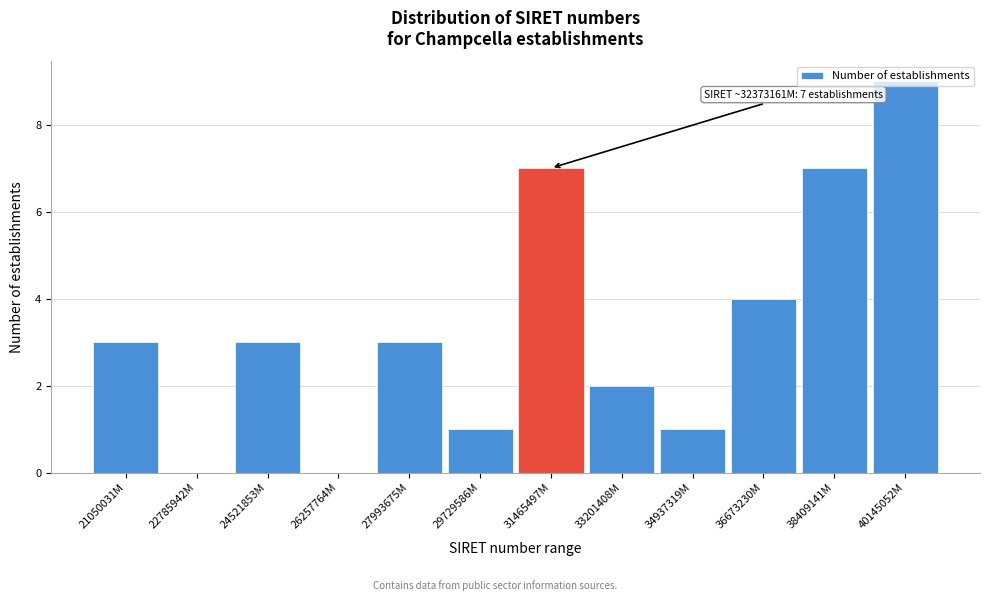

What is the maximum value shown in the chart?

9